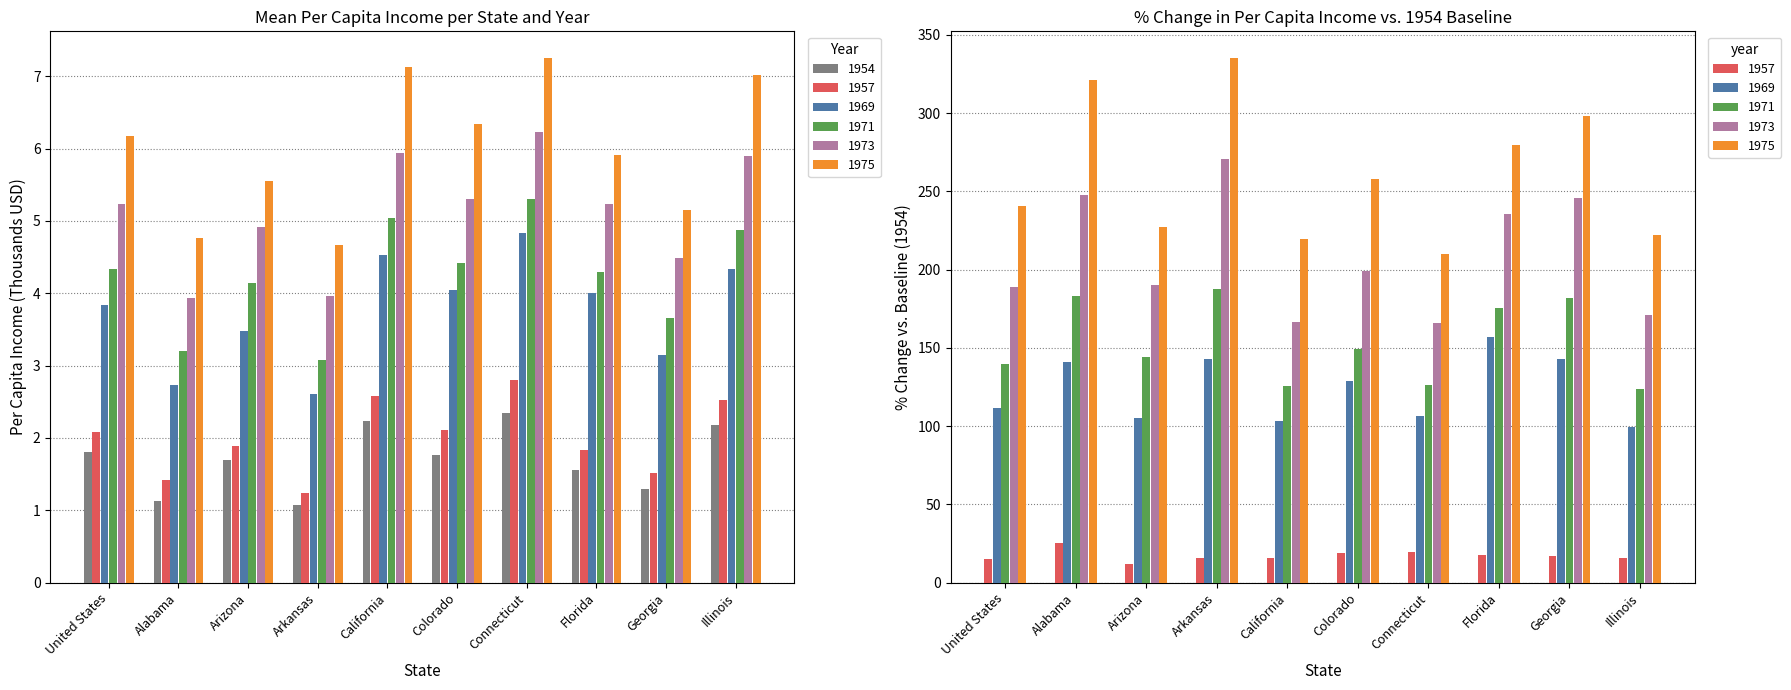

Between Arizona and Colorado, which series saw the biggest shift?

1975